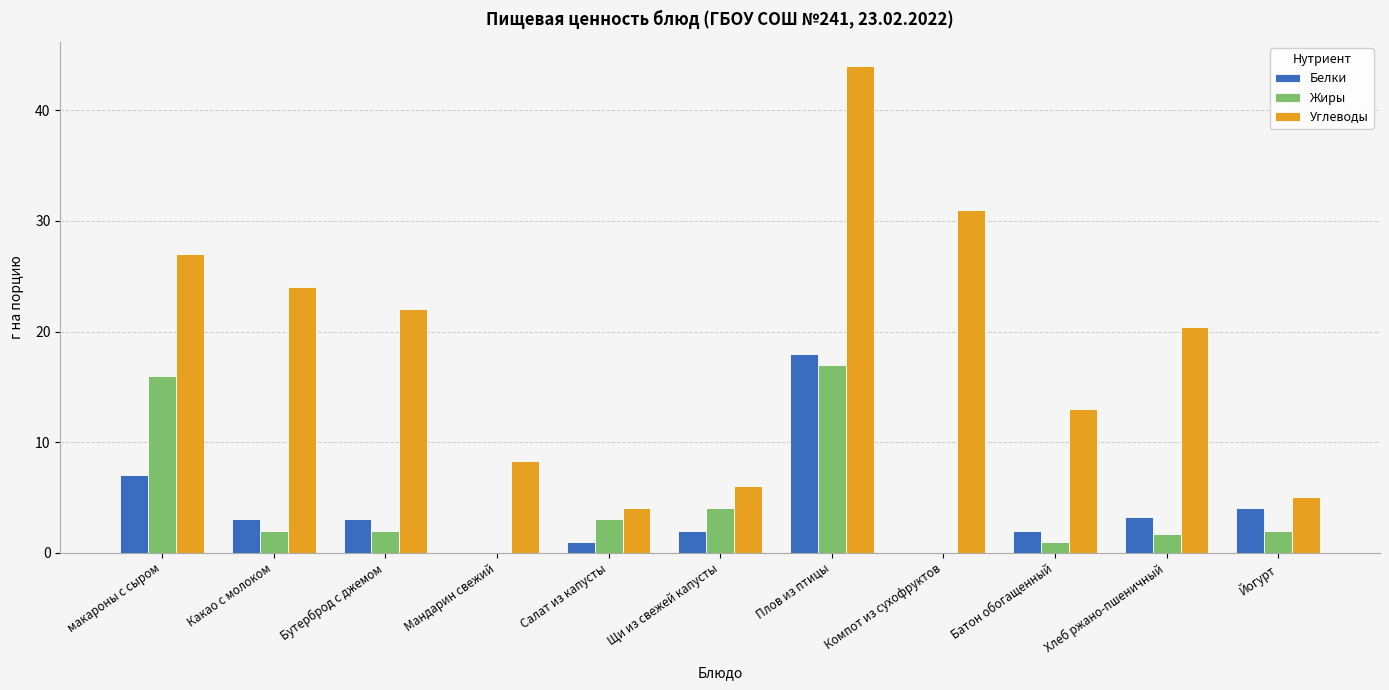

Reading left to right, list all the values displayed in this chart.

Белки: макароны с сыром=7.0	Какао с молоком=3.0	Бутерброд с джемом=3.0	Мандарин свежий=0.0	Салат из капусты=1.0	Щи из свежей капусты=2.0	Плов из птицы=18.0	Компот из сухофруктов=0.0	Батон обогащенный=2.0	Хлеб ржано-пшеничный=3.2	Йогурт=4.0
Жиры: макароны с сыром=16.0	Какао с молоком=2.0	Бутерброд с джемом=2.0	Мандарин свежий=0.0	Салат из капусты=3.0	Щи из свежей капусты=4.0	Плов из птицы=17.0	Компот из сухофруктов=0.0	Батон обогащенный=1.0	Хлеб ржано-пшеничный=1.7	Йогурт=2.0
Углеводы: макароны с сыром=27.0	Какао с молоком=24.0	Бутерброд с джемом=22.0	Мандарин свежий=8.3	Салат из капусты=4.0	Щи из свежей капусты=6.0	Плов из птицы=44.0	Компот из сухофруктов=31.0	Батон обогащенный=13.0	Хлеб ржано-пшеничный=20.4	Йогурт=5.0